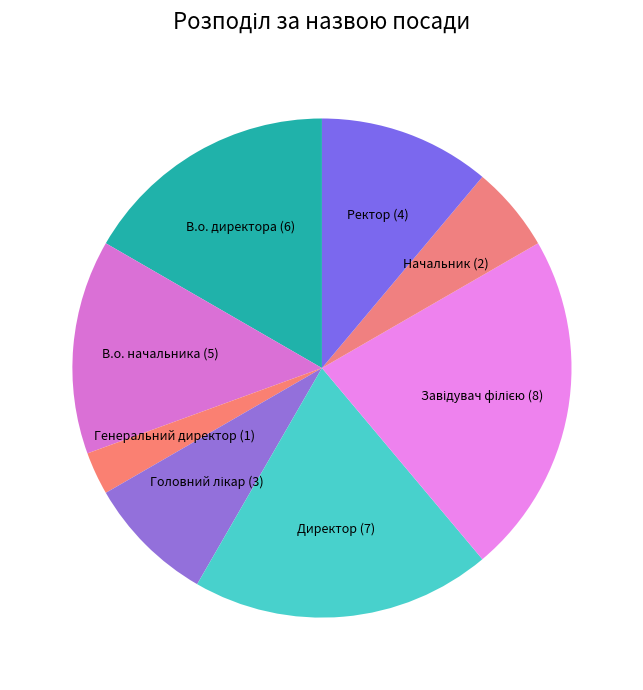

Is there a majority slice in this chart?

No